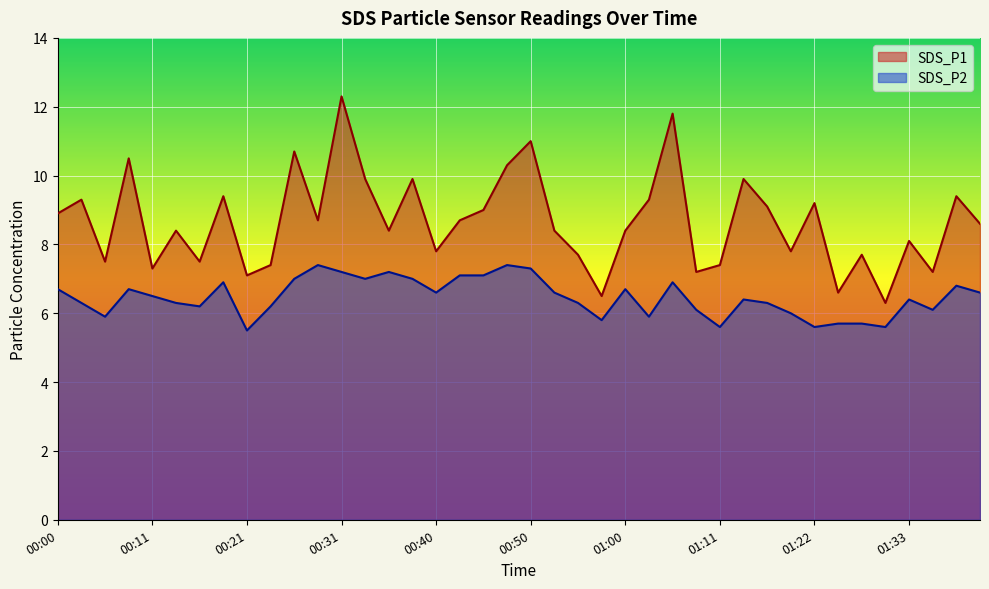

Reading right to left, extract all data points from this chart.

SDS_P1: 01:40=8.6	01:38=9.4	01:35=7.2	01:33=8.1	01:30=6.3	01:27=7.7	01:24=6.6	01:22=9.2	01:19=7.8	01:16=9.1	01:14=9.9	01:11=7.4	01:08=7.2	01:05=11.8	01:03=9.3	01:00=8.4	00:58=6.5	00:55=7.7	00:53=8.4	00:50=11.0	00:48=10.3	00:45=9.0	00:43=8.7	00:40=7.8	00:38=9.9	00:36=8.4	00:33=9.9	00:31=12.3	00:28=8.7	00:26=10.7	00:23=7.4	00:21=7.1	00:18=9.4	00:16=7.5	00:13=8.4	00:11=7.3	00:08=10.5	00:06=7.5	00:03=9.3	00:00=8.9
SDS_P2: 01:40=6.6	01:38=6.8	01:35=6.1	01:33=6.4	01:30=5.6	01:27=5.7	01:24=5.7	01:22=5.6	01:19=6.0	01:16=6.3	01:14=6.4	01:11=5.6	01:08=6.1	01:05=6.9	01:03=5.9	01:00=6.7	00:58=5.8	00:55=6.3	00:53=6.6	00:50=7.3	00:48=7.4	00:45=7.1	00:43=7.1	00:40=6.6	00:38=7.0	00:36=7.2	00:33=7.0	00:31=7.2	00:28=7.4	00:26=7.0	00:23=6.2	00:21=5.5	00:18=6.9	00:16=6.2	00:13=6.3	00:11=6.5	00:08=6.7	00:06=5.9	00:03=6.3	00:00=6.7